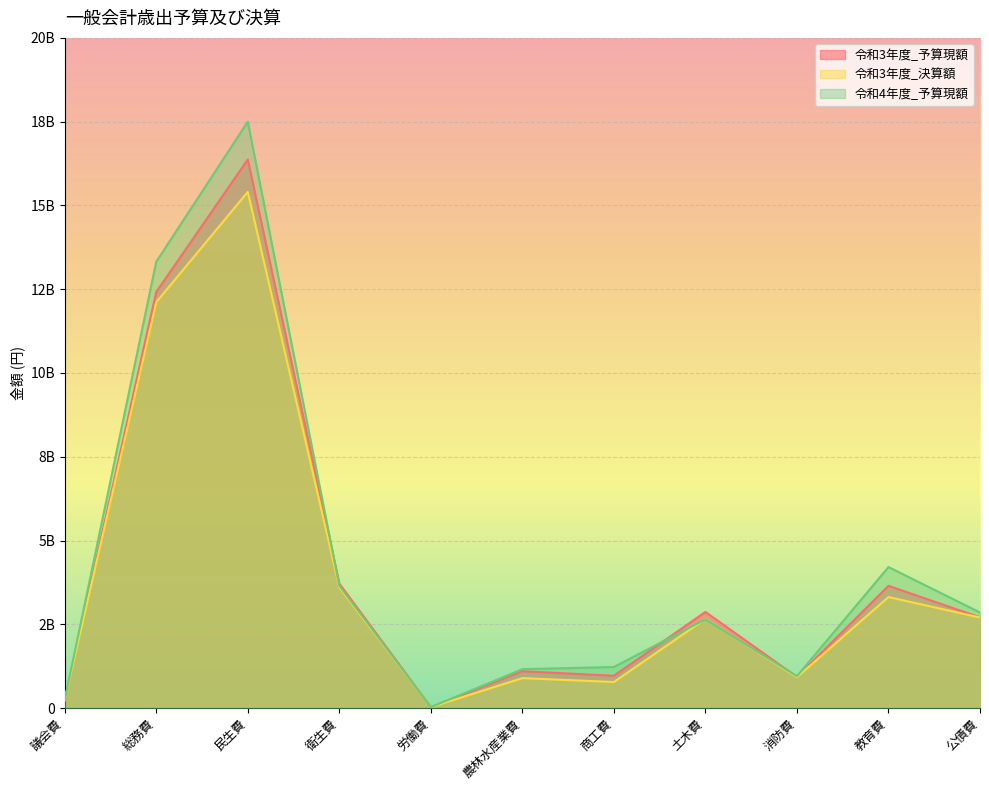

Reading right to left, list all the values displayed in this chart.

令和3年度_予算現額: 公債費=2706743000	教育費=3647561000	消防費=926935000	土木費=2868476000	商工費=963310000	農林水産業費=1100281000	労働費=27448000	衛生費=3715490000	民生費=16371400000	総務費=12416783000	議会費=237874000
令和3年度_決算額: 公債費=2701856308	教育費=3312812084	消防費=921202270	土木費=2659433561	商工費=777028911	農林水産業費=893646915	労働費=27220997	衛生費=3601284347	民生費=15403428525	総務費=12111937182	議会費=232066191
令和4年度_予算現額: 公債費=2852084000	教育費=4207634000	消防費=950834000	土木費=2648738000	商工費=1225049000	農林水産業費=1159540000	労働費=28546000	衛生費=3649859000	民生費=17498430000	総務費=13319295000	議会費=240622000